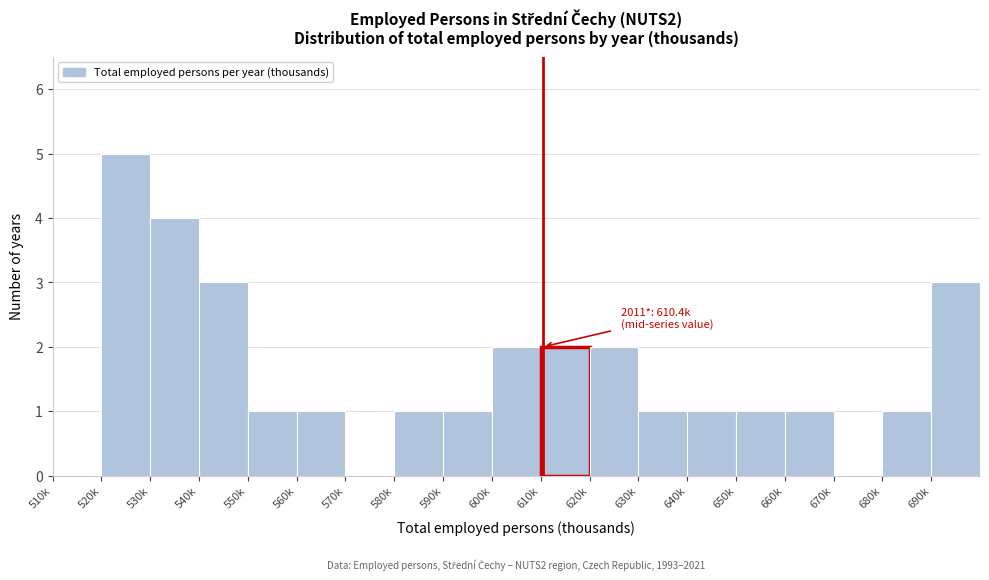

Reading right to left, list all the values displayed in this chart.

690k=3	680k=1	670k=0	660k=1	650k=1	640k=1	630k=1	620k=2	610k=2	600k=2	590k=1	580k=1	570k=0	560k=1	550k=1	540k=3	530k=4	520k=5	510k=0